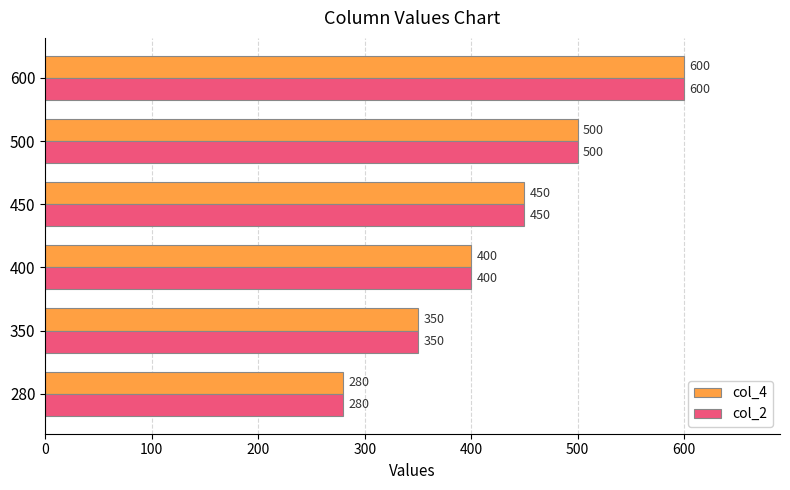

What is the average value of the col_2 series?

430